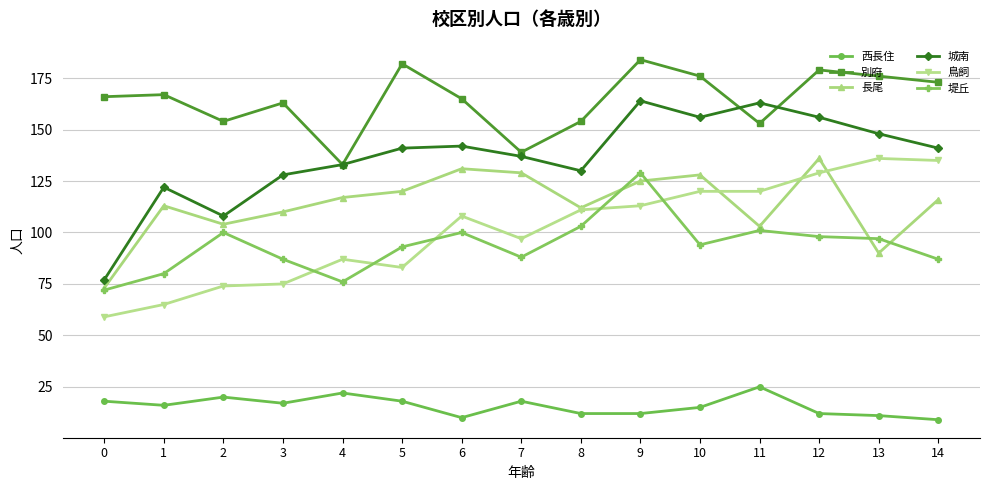

True or false: 堤丘 has a value of 46 at 0.

False